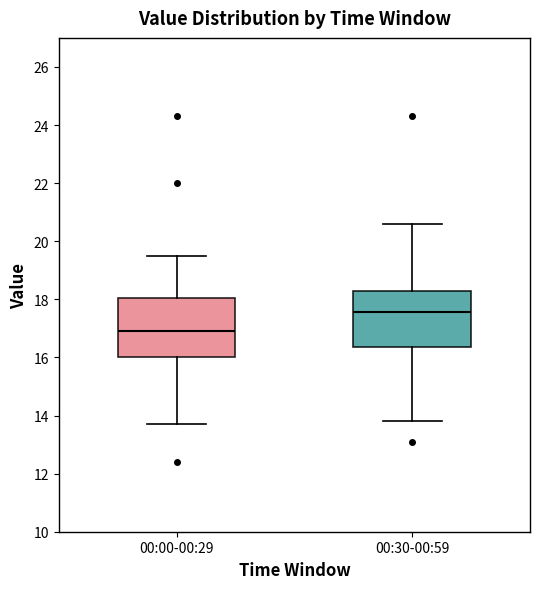

Which box has the lowest median line?

00:00-00:29